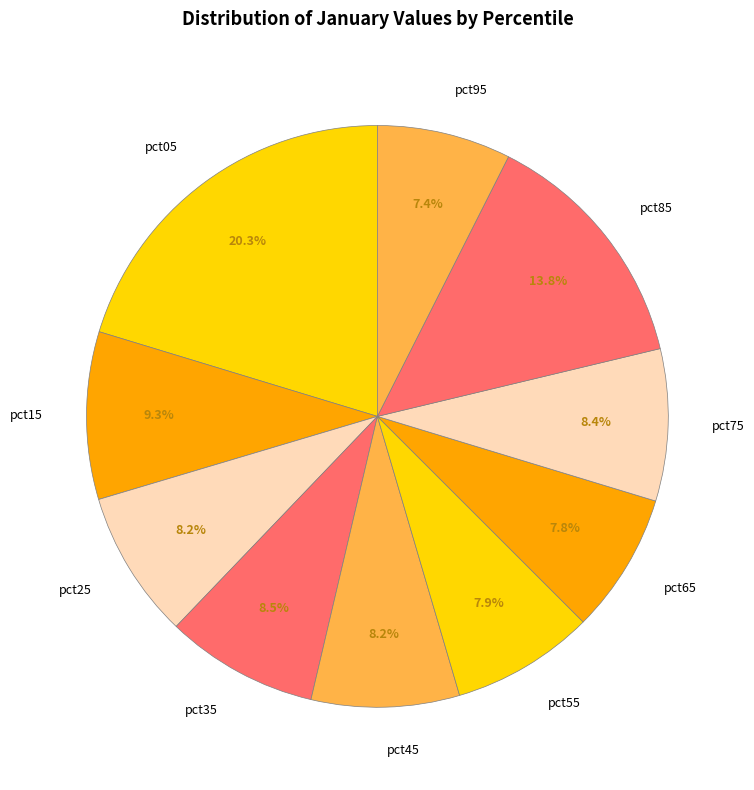

Count the number of slices in the pie.

10